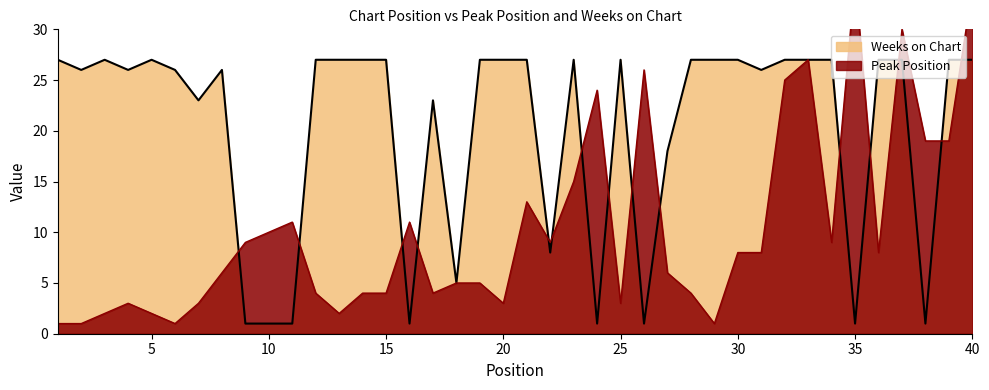

At which label is Peak Position closest to 18?

38